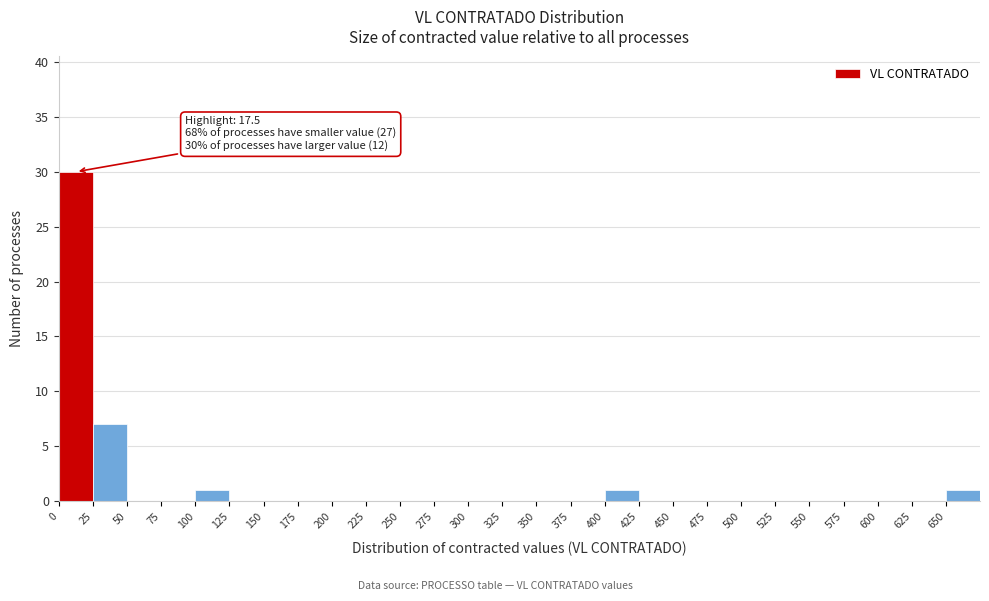

Over which range of the x-axis is the bar tallest?

0 to 25